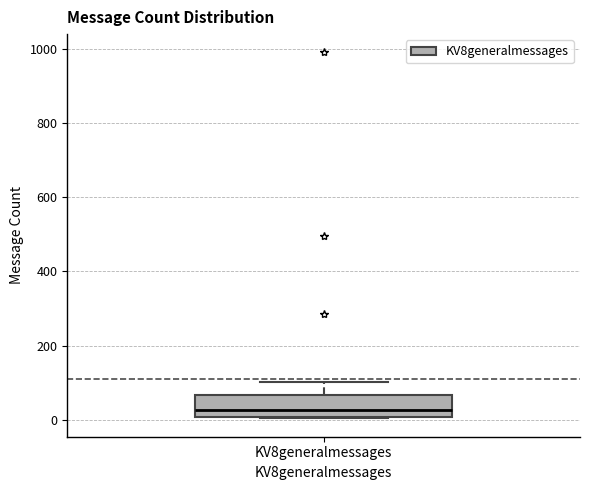

Read this box plot against the y-axis: the position of the median line, the range covered by the box, and the ends of both whiskers. The values are not printed on the chart, so give them approximately, as read against the axis.

median 20, box 0 to 60, whiskers 0 to 100